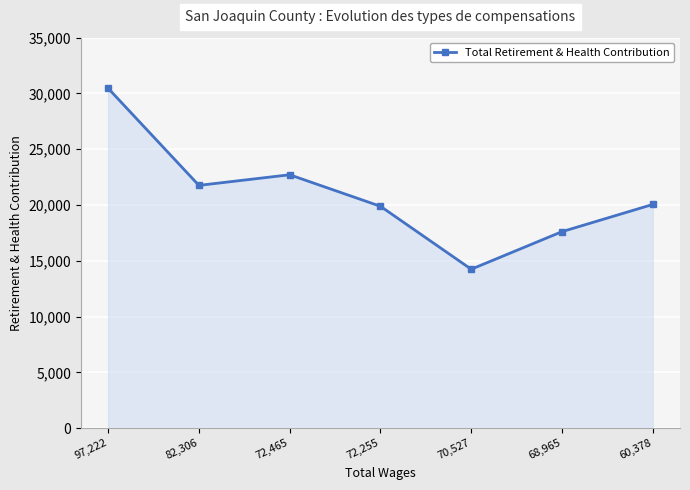

What is the change in value from 82,306 to 70,527?

-7515